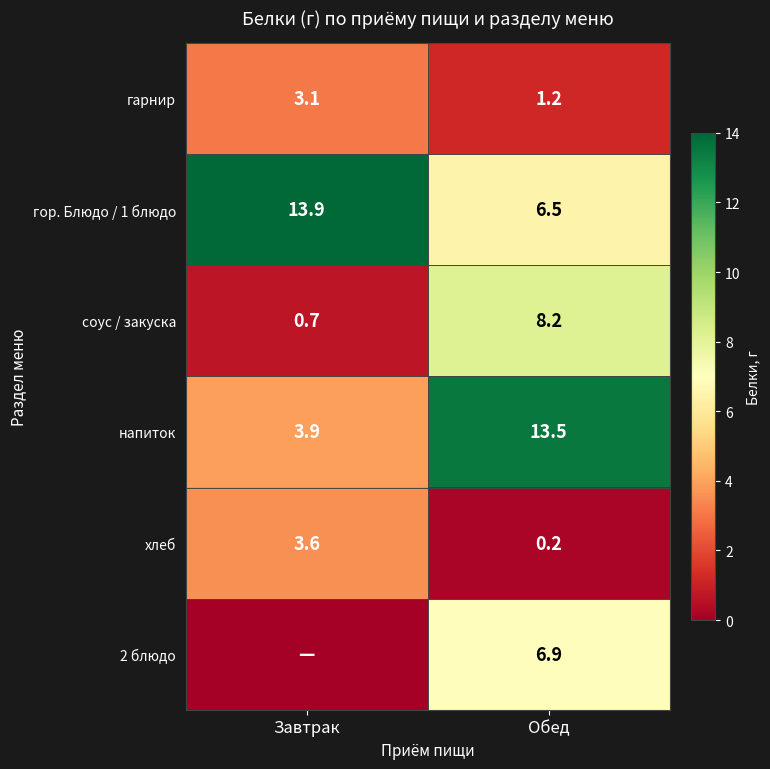

Between Обед and Завтрак, which is larger?

Завтрак